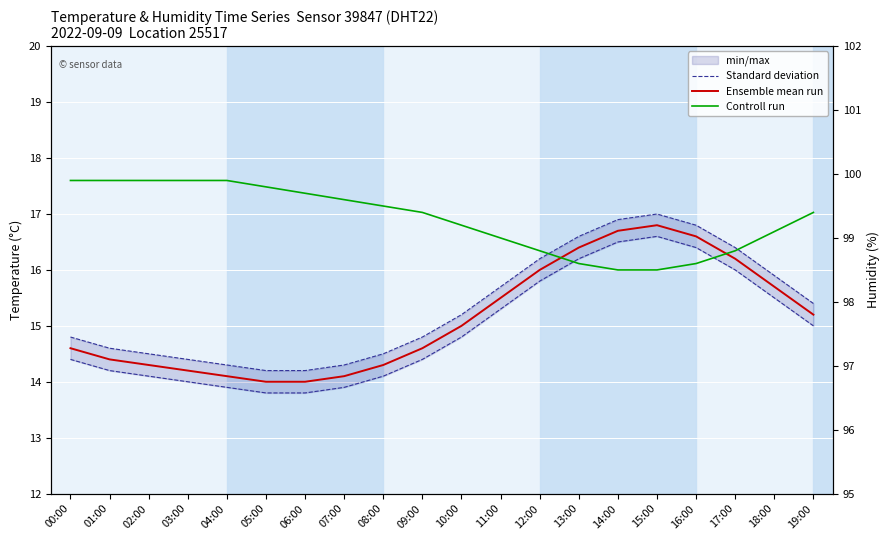

Reading left to right, extract all data points from this chart.

Standard deviation: 14.4	14.2	14.1	14.0	13.9	13.8	13.8	13.9	14.1	14.4	14.8	15.3	15.8	16.2	16.5	16.6	16.4	16.0	15.5	15.0
Ensemble mean run: 14.6	14.4	14.3	14.2	14.1	14.0	14.0	14.1	14.3	14.6	15.0	15.5	16.0	16.4	16.7	16.8	16.6	16.2	15.7	15.2
Controll run: 17.6	17.6	17.6	17.6	17.6	17.5	17.4	17.3	17.1	17.0	16.8	16.6	16.3	16.1	16.0	16.0	16.1	16.3	16.7	17.0